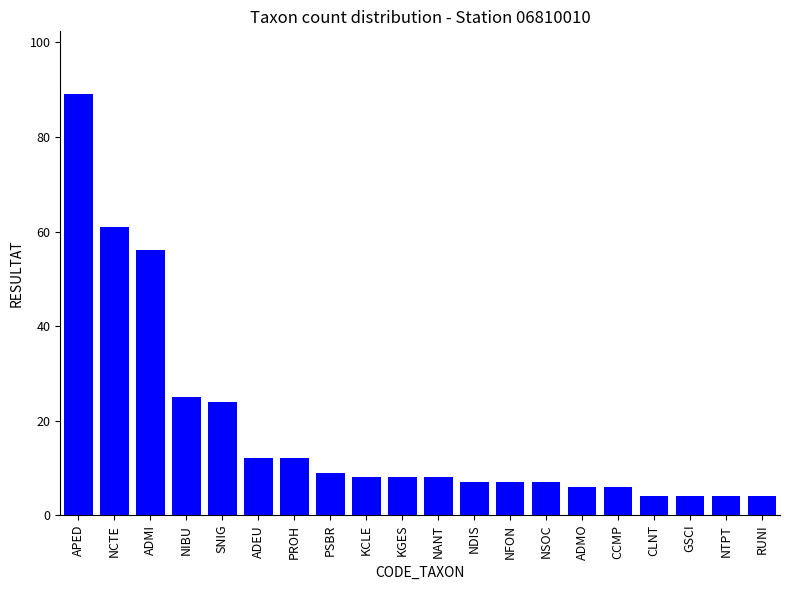

What is the difference between the second highest and minimum values?

57